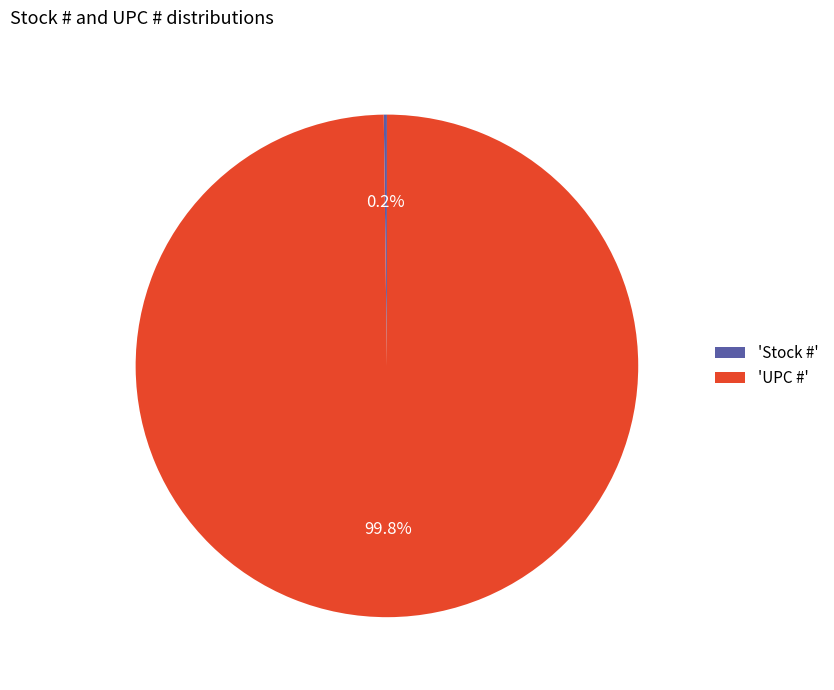

Does 'UPC #' account for over 50% of the chart?

Yes